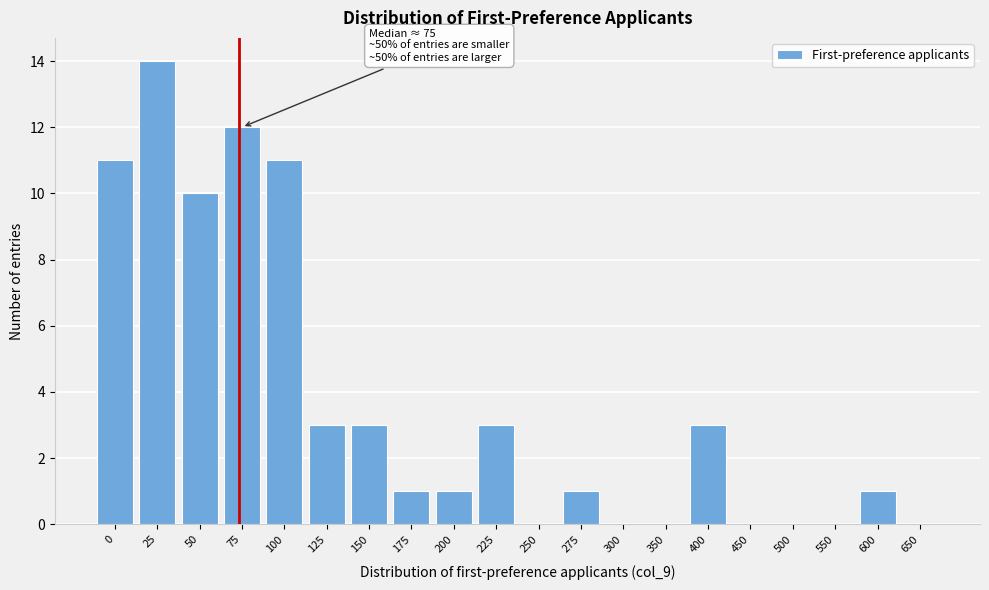

Reading left to right, extract all data points from this chart.

0=11	25=14	50=10	75=12	100=11	125=3	150=3	175=1	200=1	225=3	250=0	275=1	300=0	350=0	400=3	450=0	500=0	550=0	600=1	650=0